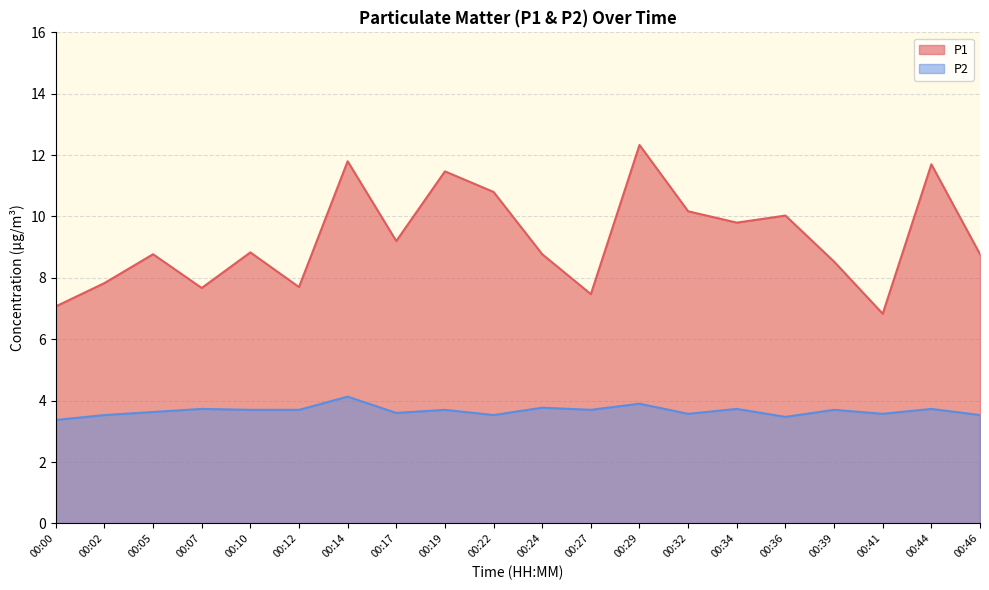

Between 00:00 and 00:34, which is larger?

00:34